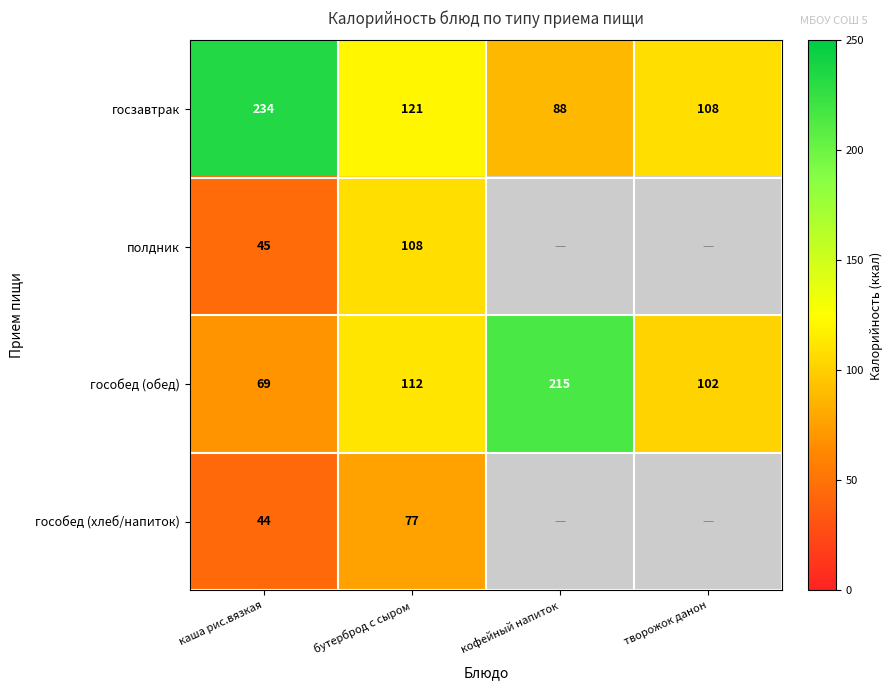

What is the minimum value for гособед (обед)?

69